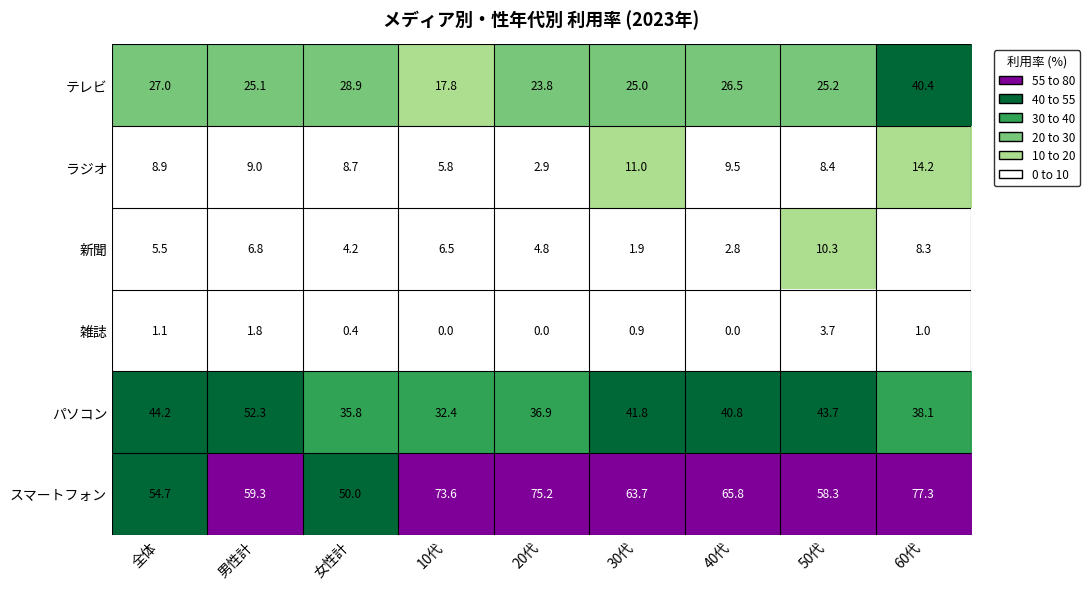

At which label does 新聞 first exceed 5?

全体